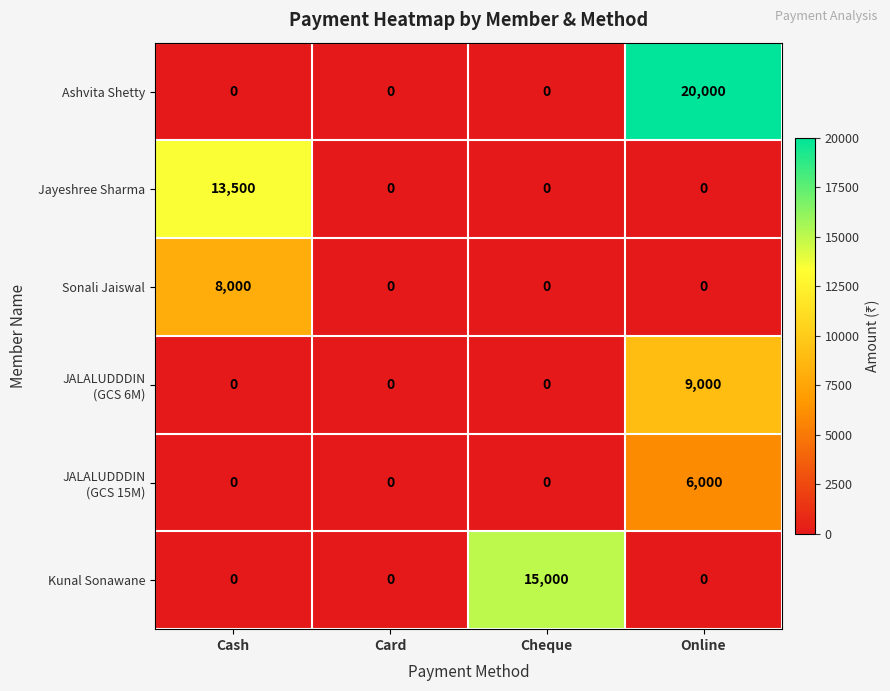

Which series has the largest range (max minus min)?

Ashvita Shetty